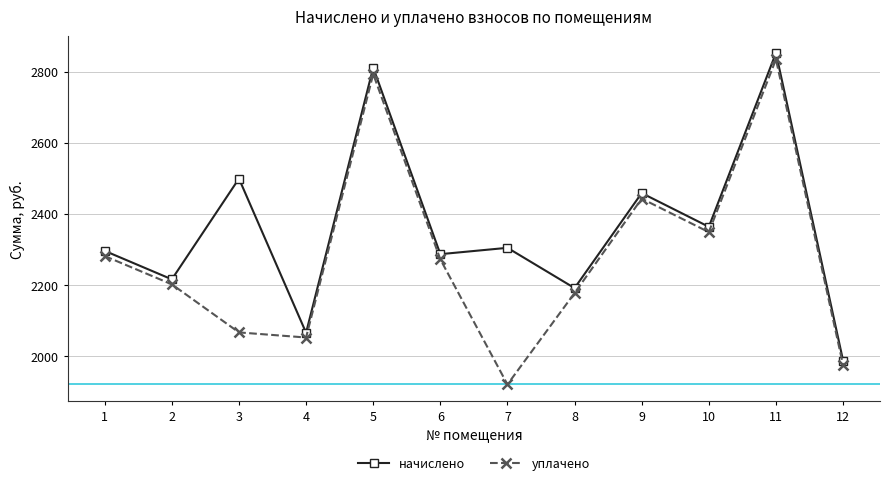

Which series has the largest range (max minus min)?

уплачено